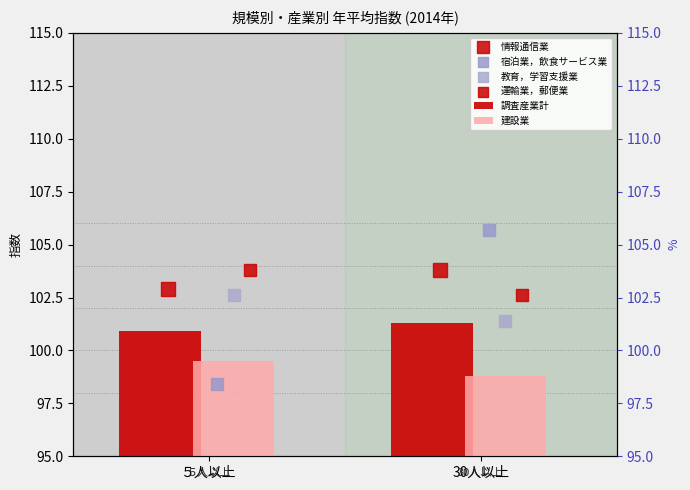

Which series contains the lowest Y value?

宿泊業，飲食サービス業